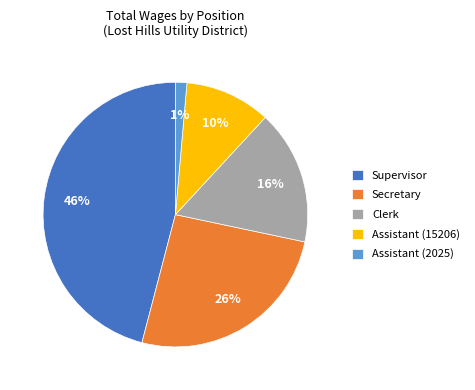

Is it true that Supervisor is 46% of the pie?

True